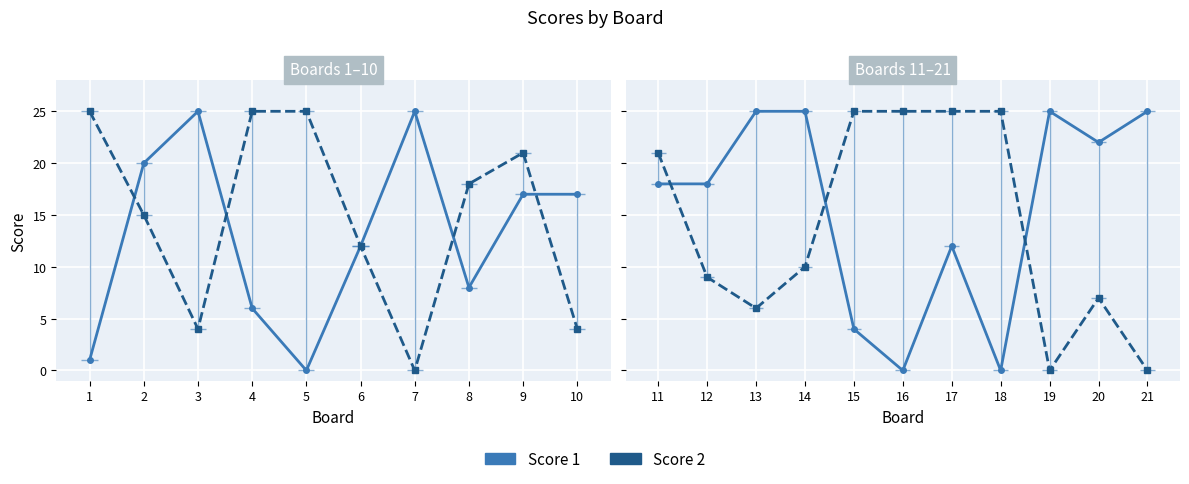

What is the difference between the maximum and minimum values in the Score 2 series?

25